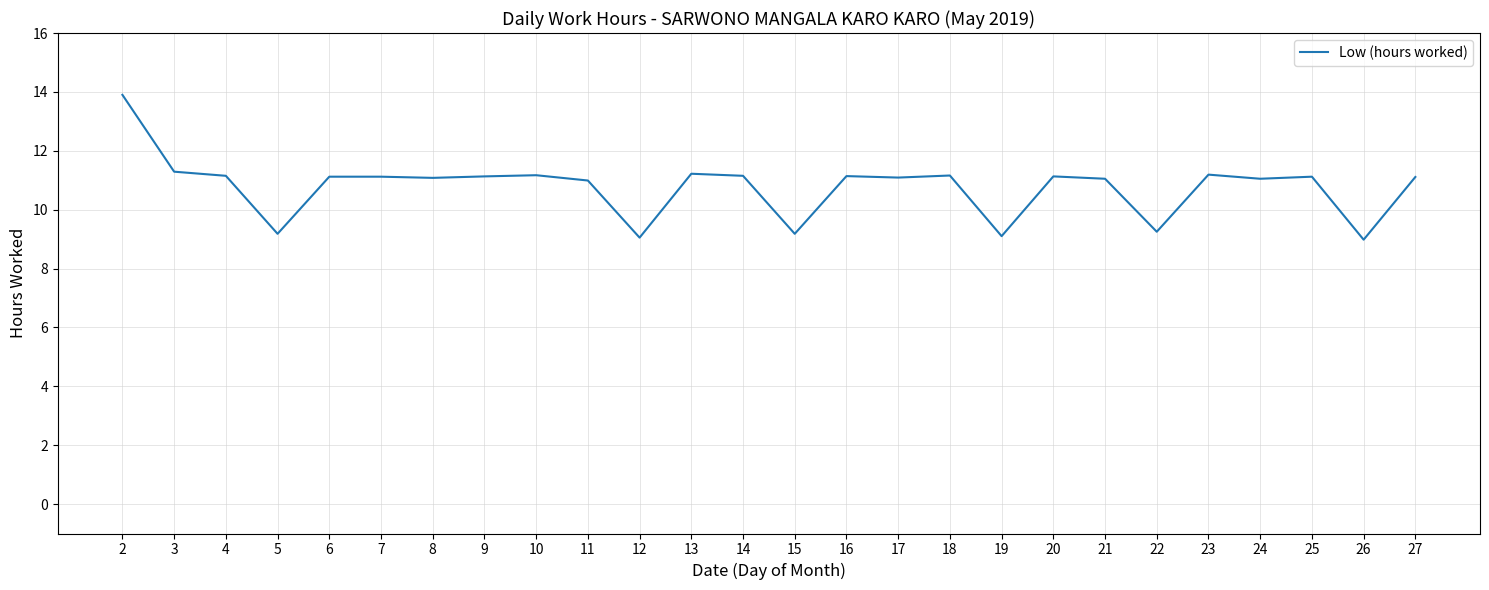

What is the change in value from 8 to 10?

+0.1